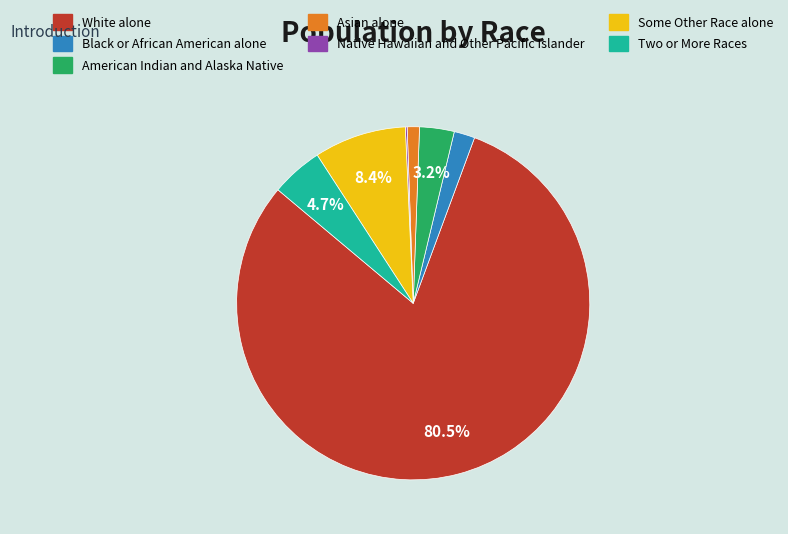

To the nearest percent, what is the average slice percentage?

14%